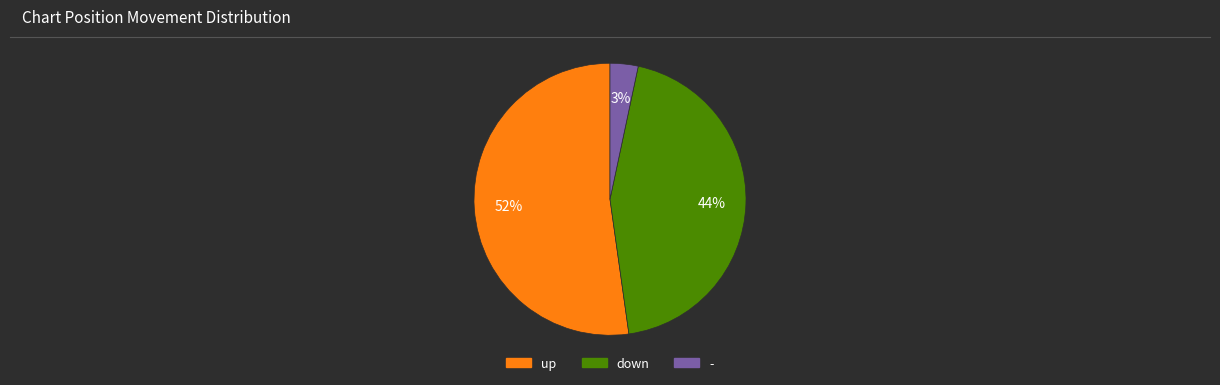

How many segments does this pie chart have?

3